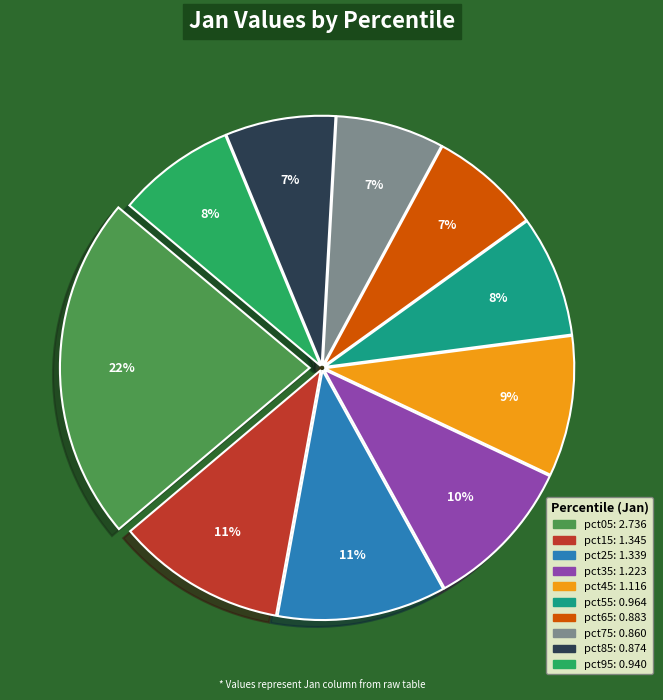

True or false: pct65 accounts for 20% of the total.

False